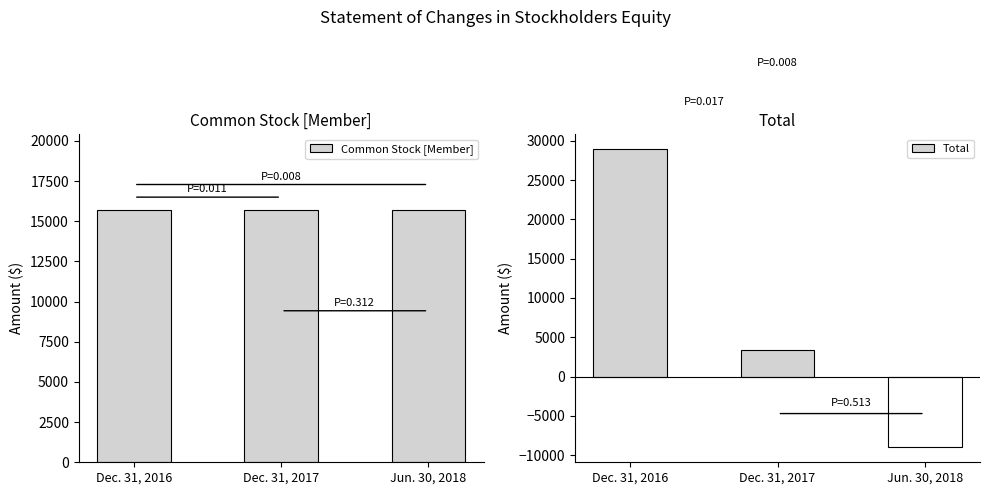

True or false: Total has a value of 28965 at Dec. 31, 2016.

True